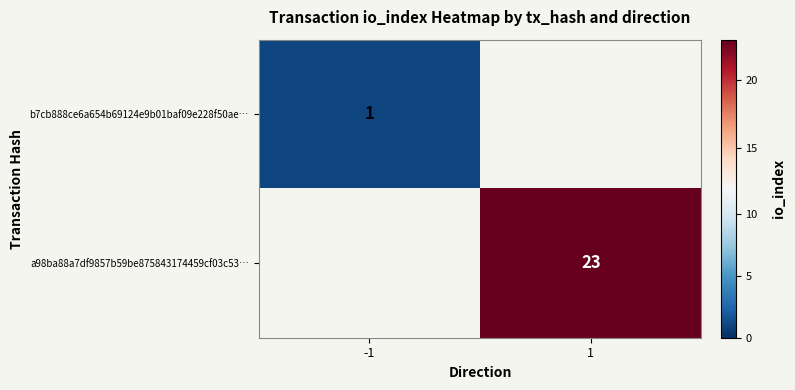

Which label corresponds to the smallest value in the chart?

1